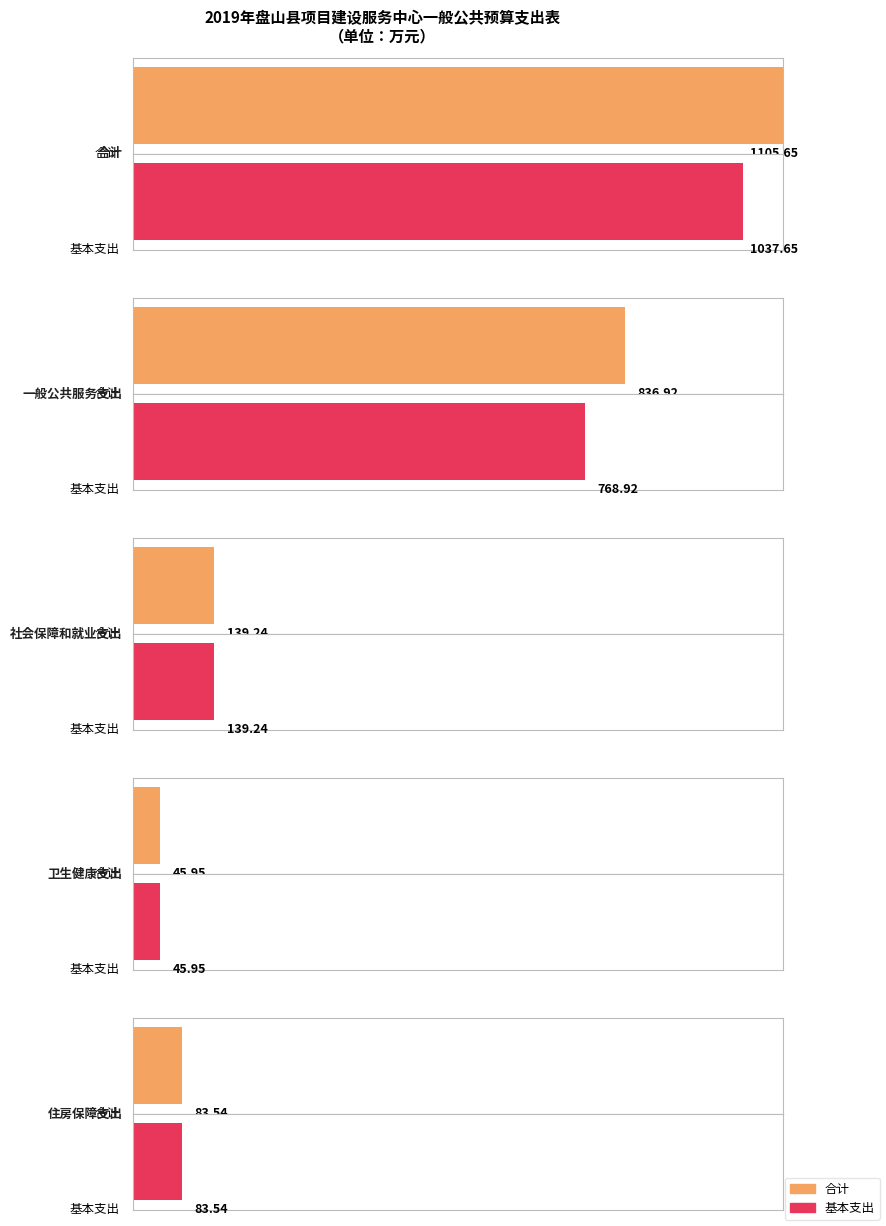

Which series has the largest range (max minus min)?

合计